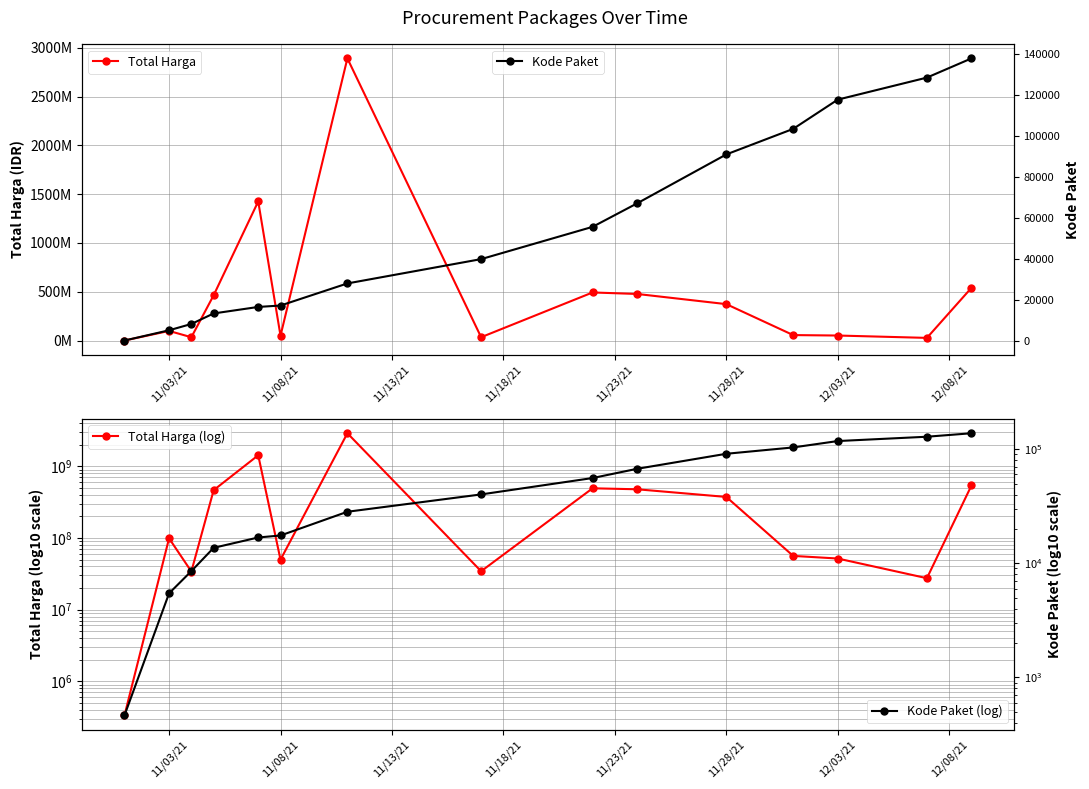

What is the difference between the second highest and minimum values in the Kode Paket series?

128052